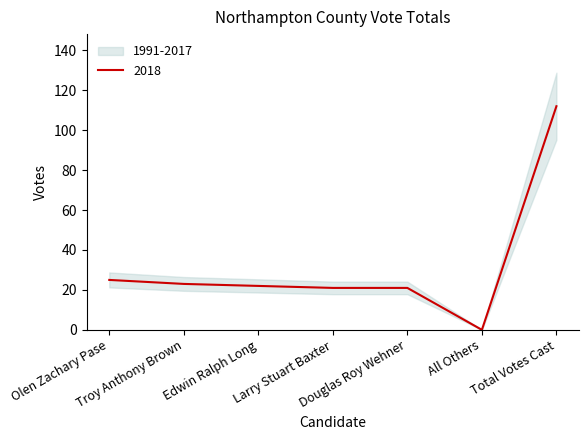

What position from the right is Larry Stuart Baxter?

4